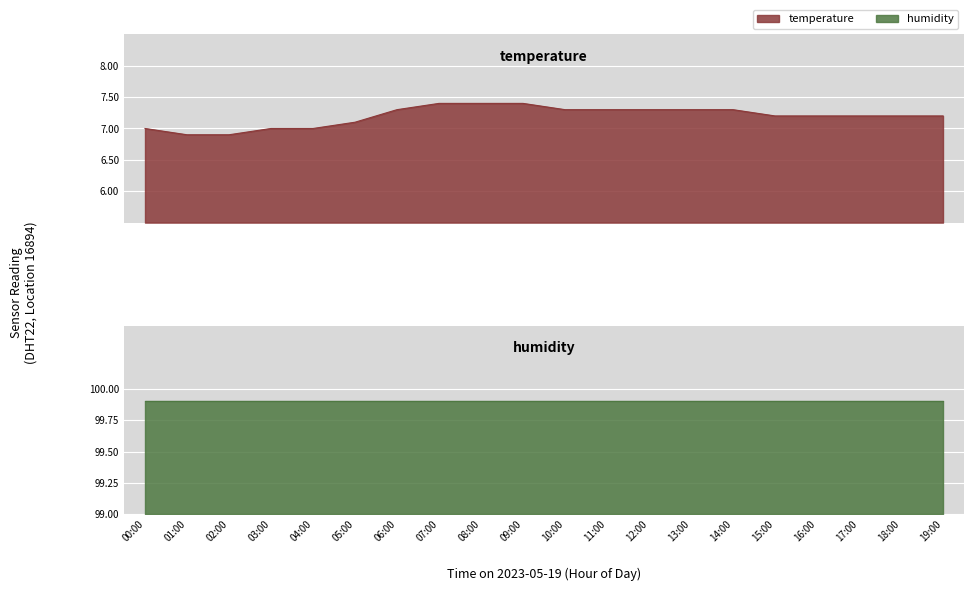

What is the minimum value shown in the chart?

6.9